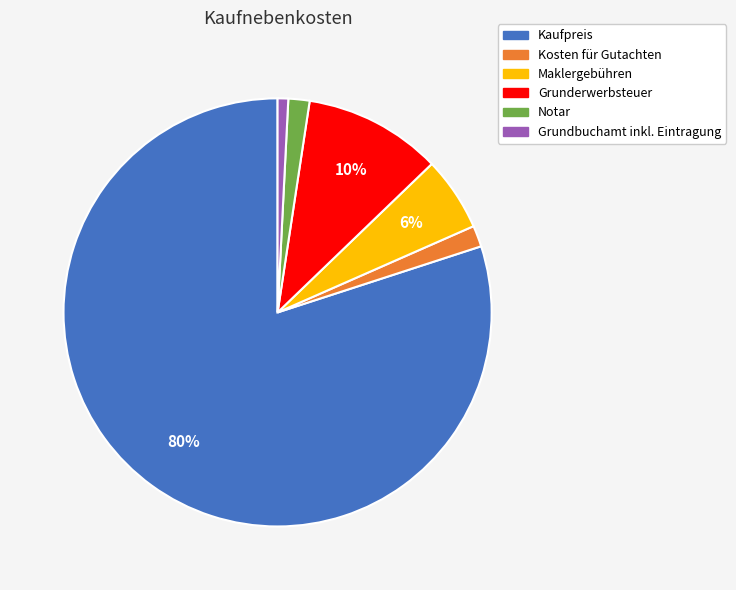

Do Notar and Grunderwerbsteuer together represent more than half of the pie?

No